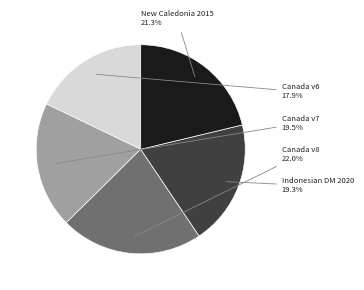

Is there a majority slice in this chart?

No